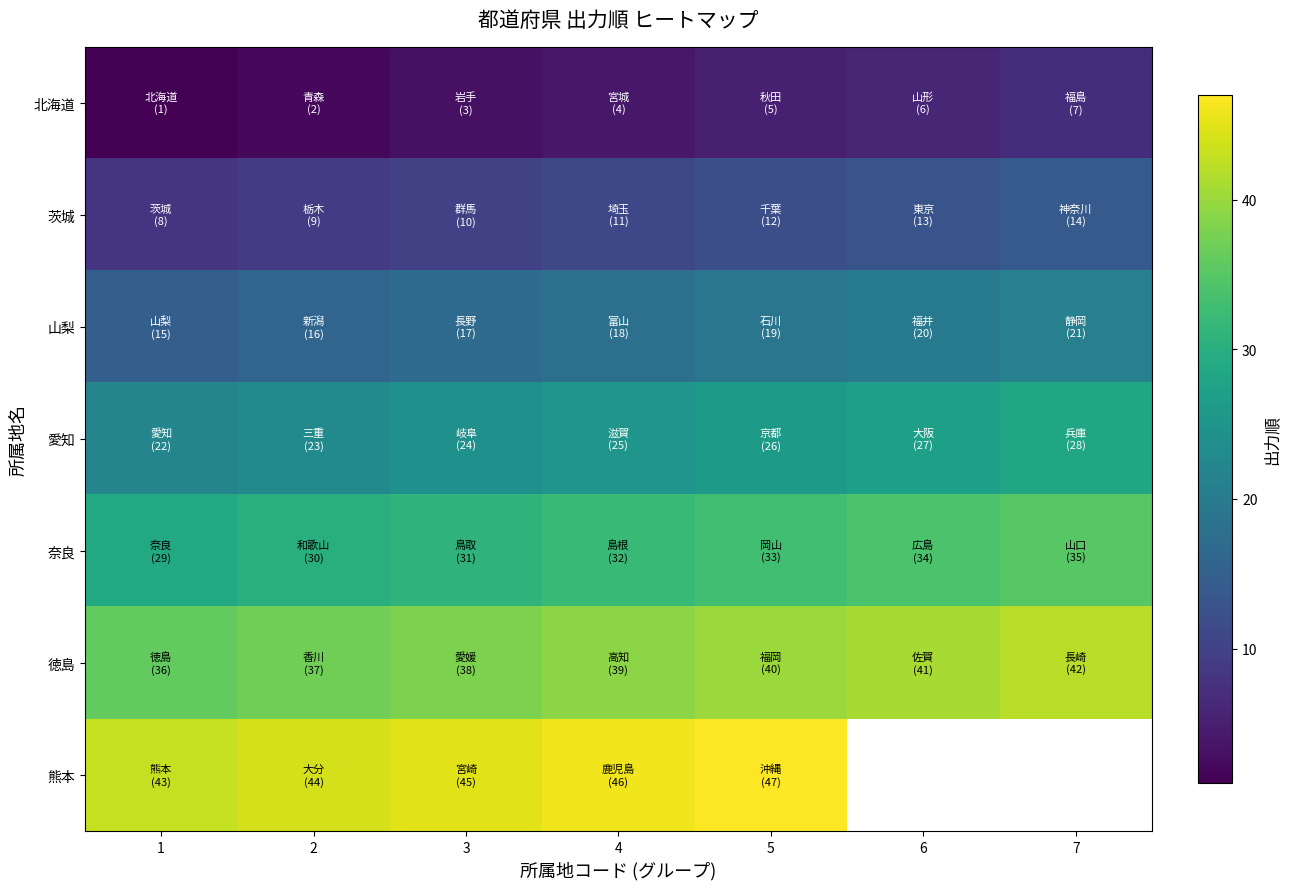

What is the greatest value displayed?

47.0